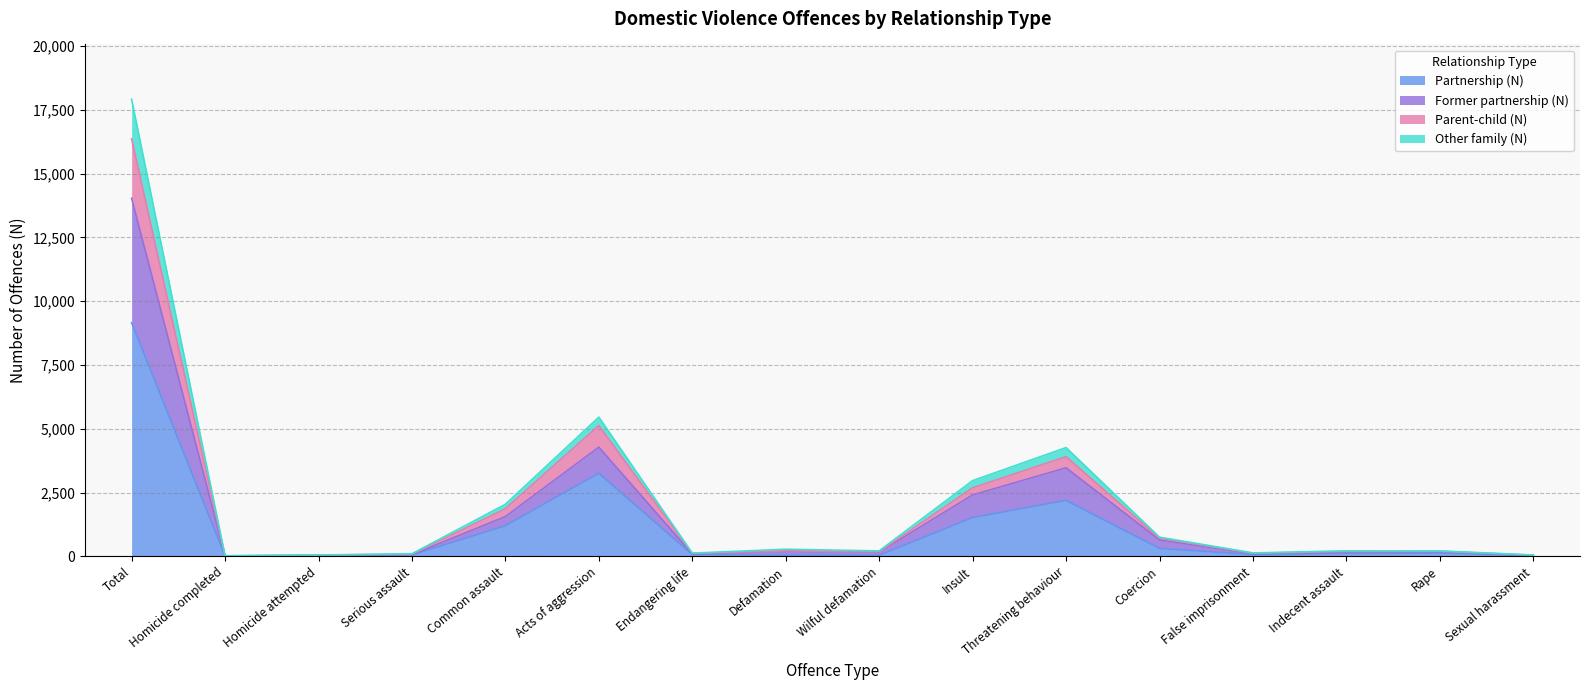

True or false: Parent-child (N) has more than 0 interior local peaks.

True